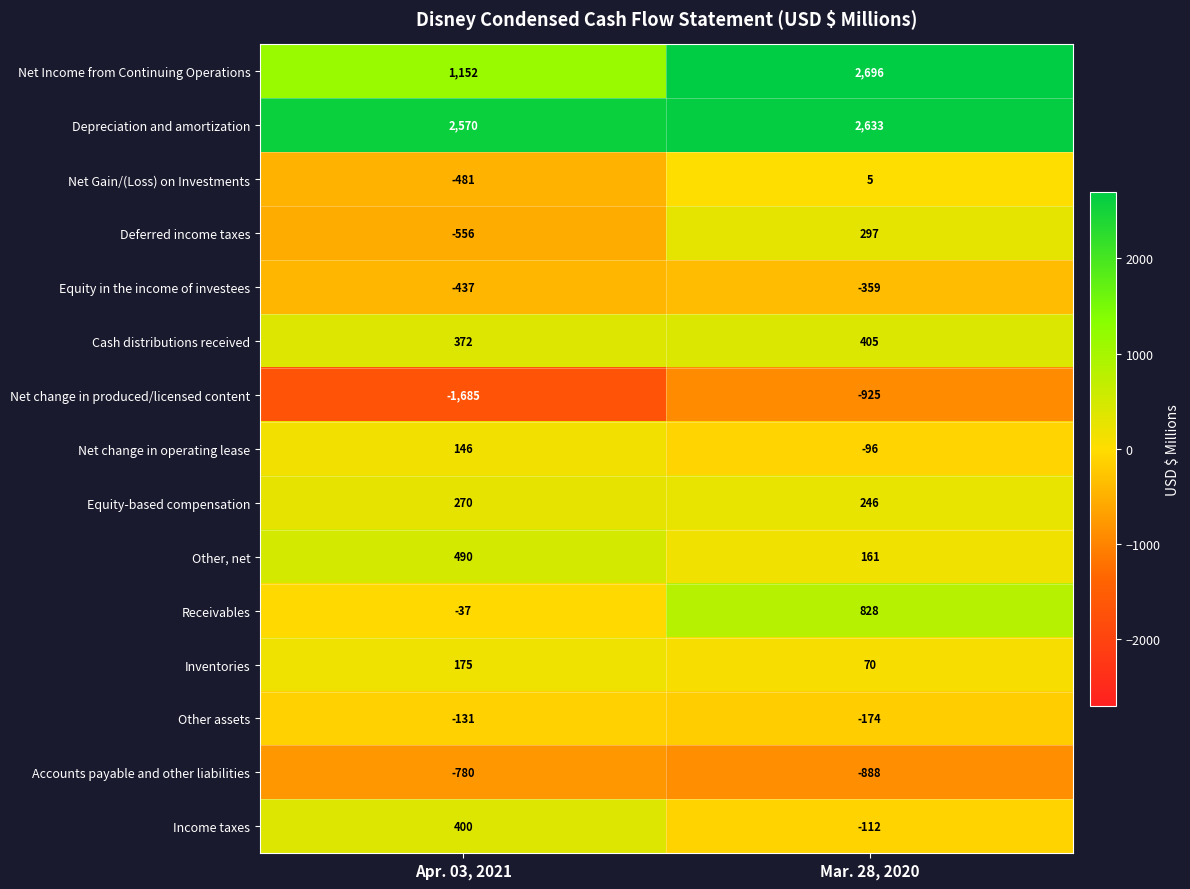

Rank the series at Mar. 28, 2020 from highest to lowest value.

Net Income from Continuing Operations, Depreciation and amortization, Receivables, Cash distributions received, Deferred income taxes, Equity-based compensation, Other, net, Inventories, Net Gain/(Loss) on Investments, Net change in operating lease, Income taxes, Other assets, Equity in the income of investees, Accounts payable and other liabilities, Net change in produced/licensed content